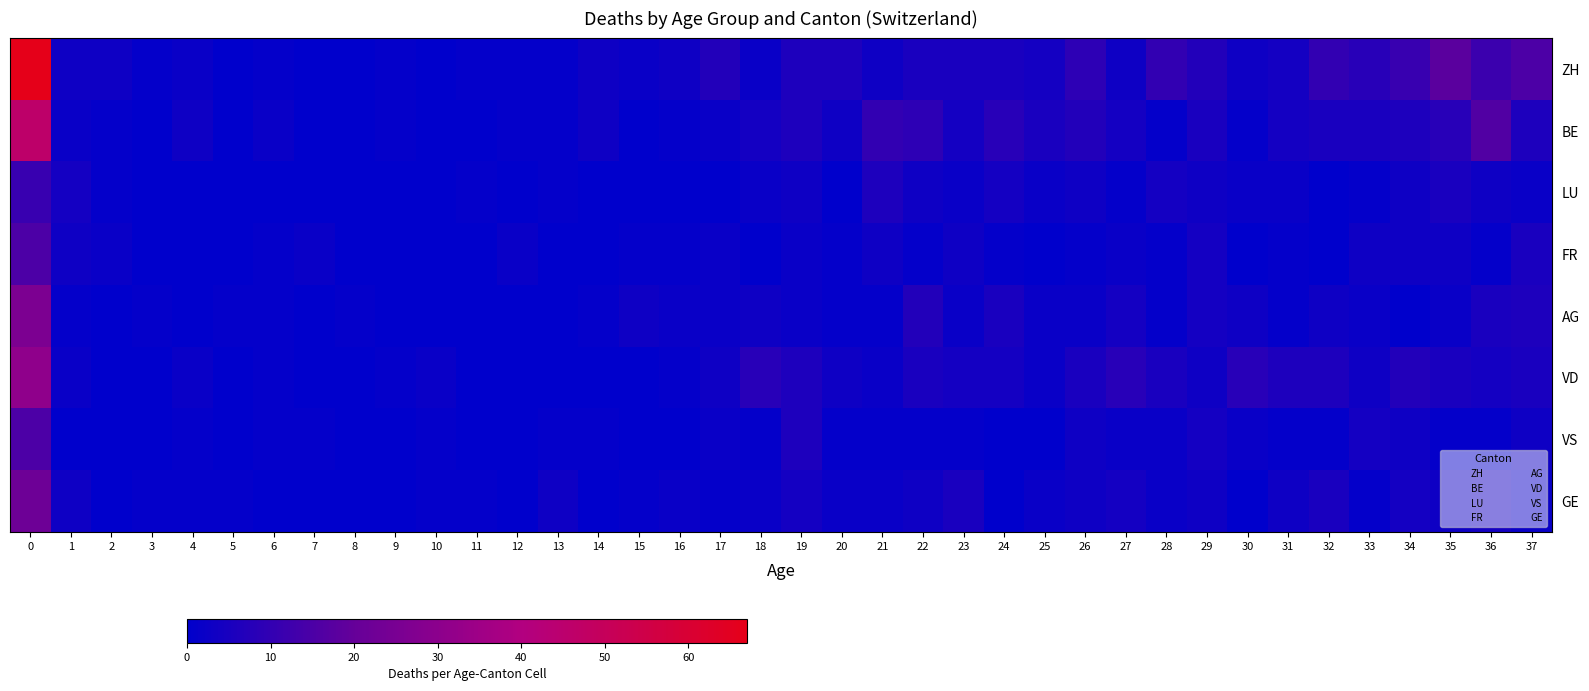

Reading left to right, list all the values displayed in this chart.

ZH: 0=67	1=3	2=3	3=1	4=2	5=0	6=1	7=0	8=0	9=1	10=0	11=1	12=1	13=1	14=3	15=2	16=3	17=7	18=2	19=6	20=6	21=3	22=5	23=5	24=5	25=4	26=9	27=3	28=10	29=7	30=3	31=4	32=10	33=8	34=11	35=18	36=12	37=15
BE: 0=46	1=2	2=1	3=0	4=3	5=0	6=2	7=0	8=0	9=1	10=0	11=0	12=1	13=1	14=3	15=0	16=1	17=2	18=4	19=6	20=3	21=10	22=9	23=4	24=8	25=5	26=7	27=4	28=1	29=5	30=1	31=4	32=5	33=5	34=6	35=8	36=16	37=6
LU: 0=11	1=4	2=1	3=0	4=0	5=0	6=0	7=0	8=0	9=0	10=0	11=1	12=0	13=1	14=0	15=0	16=0	17=0	18=2	19=3	20=0	21=6	22=3	23=2	24=4	25=2	26=3	27=1	28=4	29=3	30=2	31=2	32=0	33=1	34=3	35=5	36=3	37=2
FR: 0=15	1=3	2=2	3=0	4=0	5=0	6=1	7=2	8=0	9=0	10=0	11=0	12=2	13=0	14=0	15=1	16=1	17=2	18=0	19=2	20=1	21=3	22=1	23=3	24=1	25=0	26=1	27=2	28=1	29=4	30=0	31=1	32=0	33=3	34=3	35=3	36=1	37=5
AG: 0=26	1=1	2=0	3=1	4=0	5=1	6=1	7=0	8=1	9=0	10=0	11=0	12=0	13=0	14=1	15=3	16=2	17=2	18=3	19=2	20=1	21=1	22=7	23=2	24=5	25=2	26=2	27=4	28=1	29=4	30=3	31=1	32=3	33=2	34=0	35=2	36=5	37=6
VD: 0=31	1=2	2=0	3=0	4=2	5=0	6=1	7=0	8=0	9=1	10=2	11=0	12=0	13=0	14=0	15=0	16=1	17=3	18=8	19=6	20=3	21=2	22=5	23=4	24=4	25=2	26=5	27=8	28=5	29=3	30=8	31=6	32=6	33=3	34=7	35=5	36=4	37=5
VS: 0=15	1=0	2=0	3=0	4=1	5=0	6=1	7=1	8=0	9=0	10=1	11=0	12=0	13=1	14=1	15=0	16=0	17=2	18=1	19=6	20=1	21=1	22=1	23=1	24=0	25=0	26=3	27=2	28=2	29=4	30=2	31=1	32=1	33=4	34=3	35=1	36=1	37=3
GE: 0=22	1=3	2=0	3=1	4=1	5=1	6=0	7=0	8=0	9=0	10=1	11=1	12=0	13=3	14=0	15=1	16=2	17=1	18=2	19=4	20=2	21=2	22=3	23=5	24=0	25=2	26=3	27=4	28=2	29=3	30=0	31=3	32=5	33=1	34=4	35=3	36=4	37=2